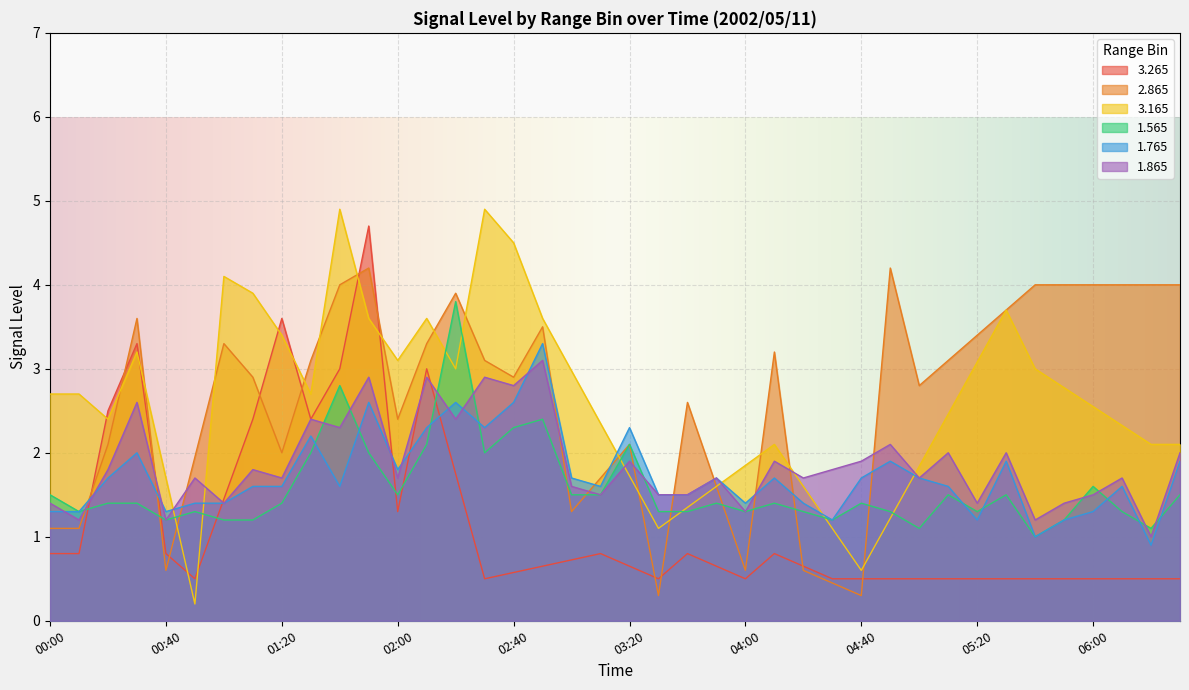

What is the total value across all series at 03:30?

4.3